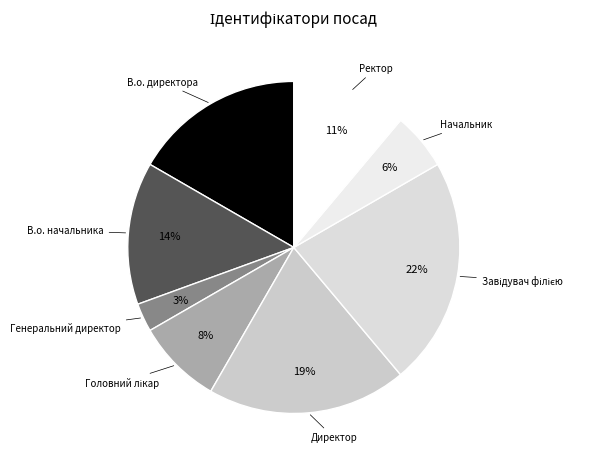

To the nearest percent, what is the difference between the largest and smallest slice percentages?

19%